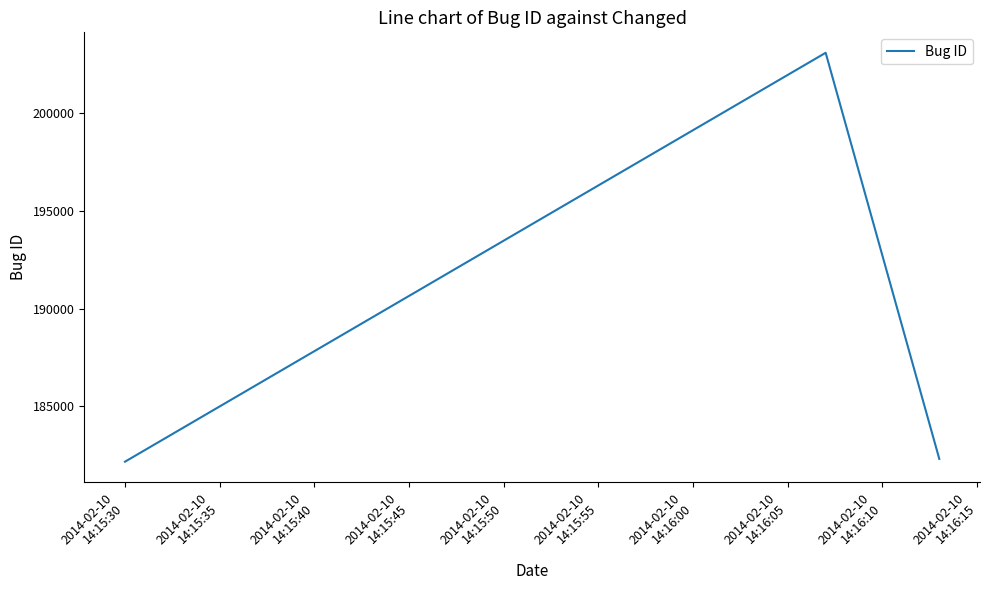

What is the smallest value displayed?

182162